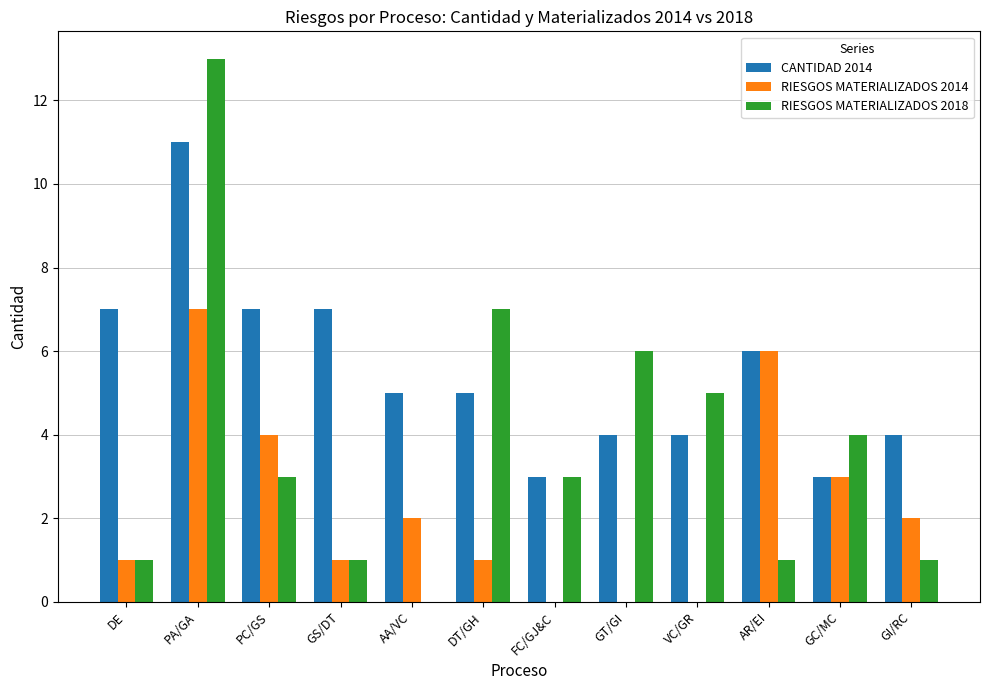

Are the bars grouped side by side (vs. stacked)?

Yes